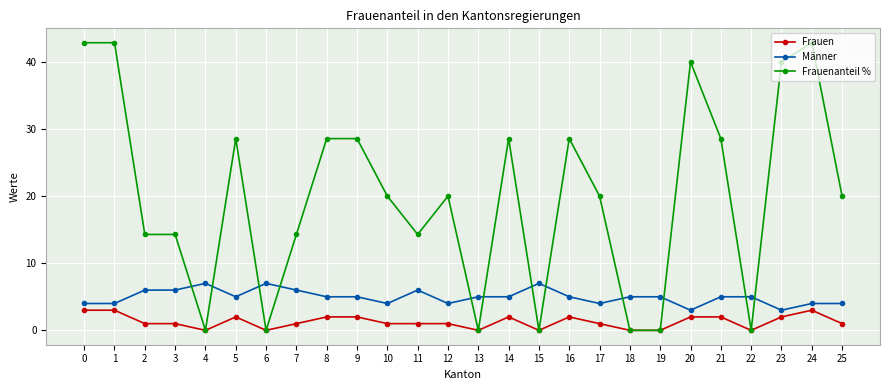

What is the difference between the highest and lowest values at 14?

26.6